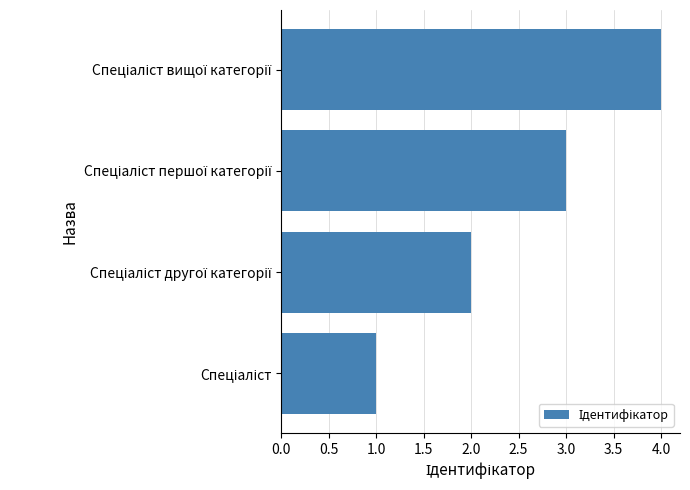

What is the maximum value shown in the chart?

4